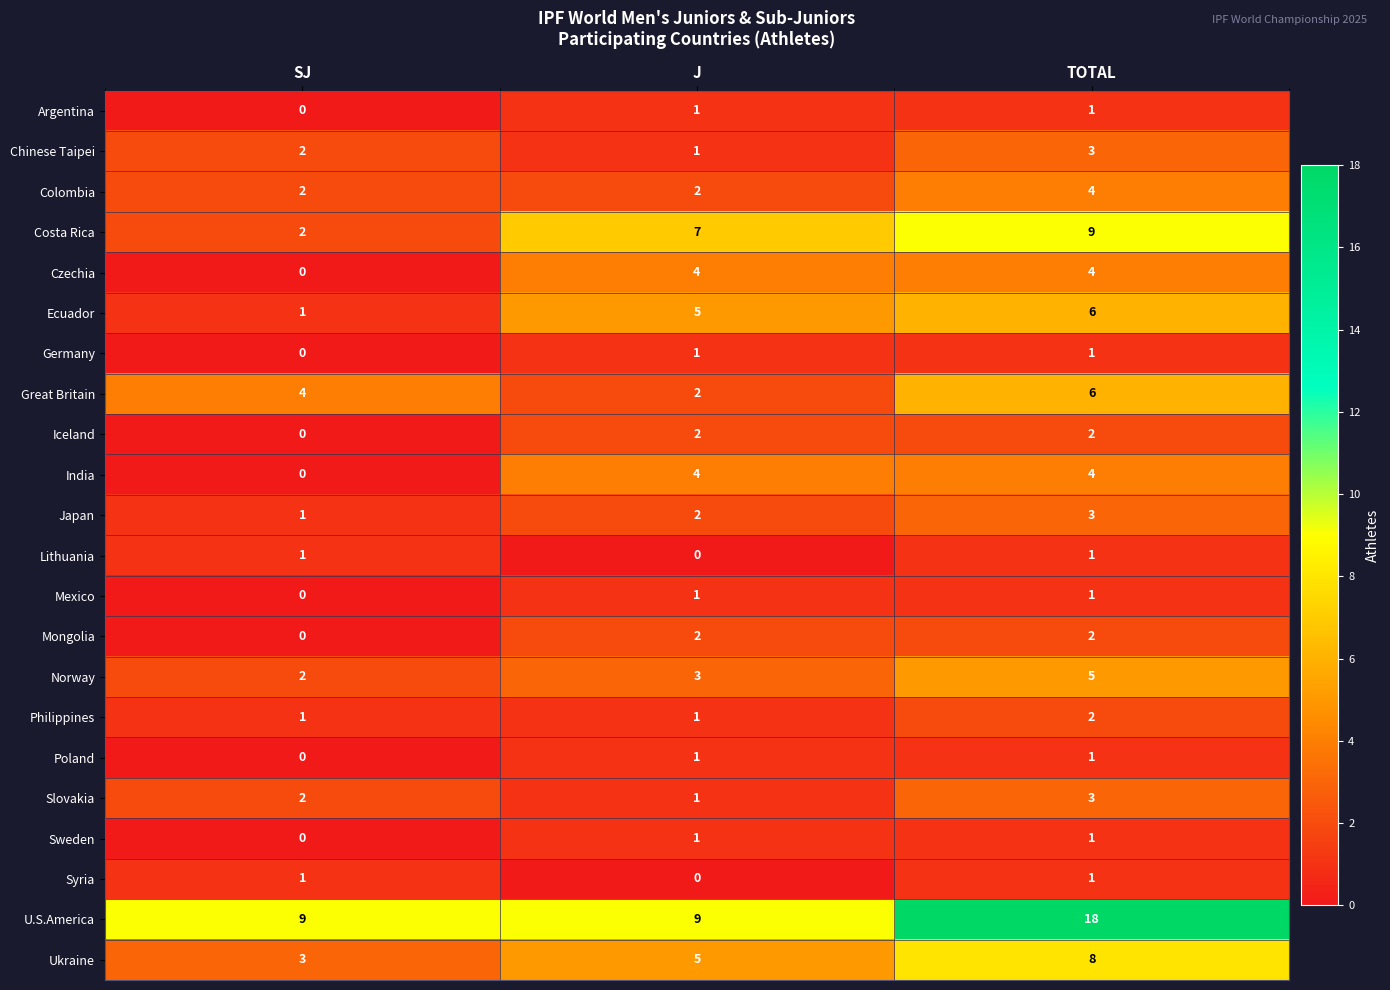

At which label does Germany reach its minimum?

SJ